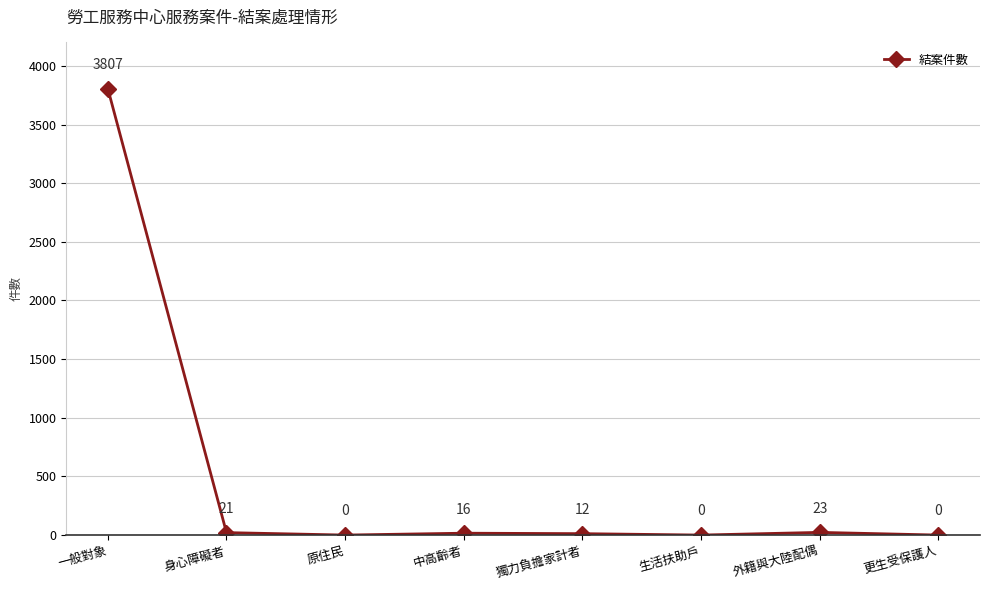

Does the chart display data point markers on the line(s)?

Yes